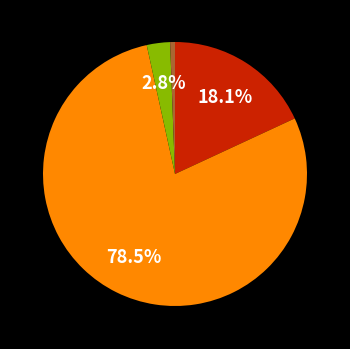

To the nearest percent, what is the average slice percentage?

25%